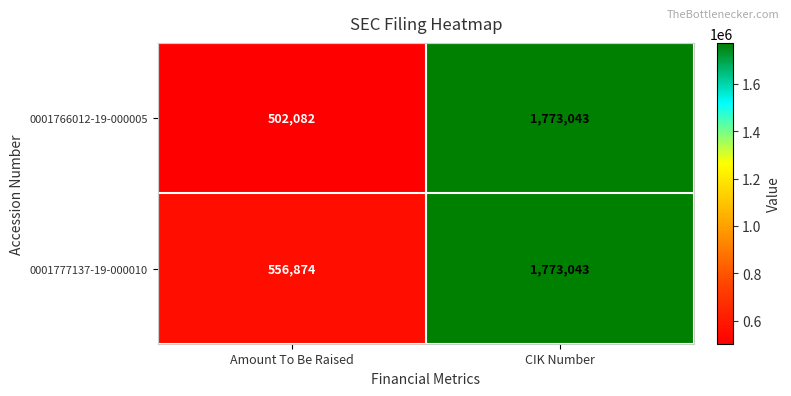

Between Amount To Be Raised and CIK Number, which series saw the biggest shift?

0001766012-19-000005